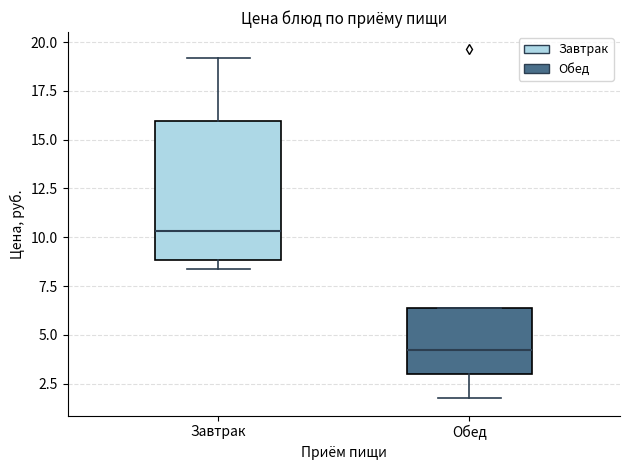

Which box's median line is the lowest?

Обед